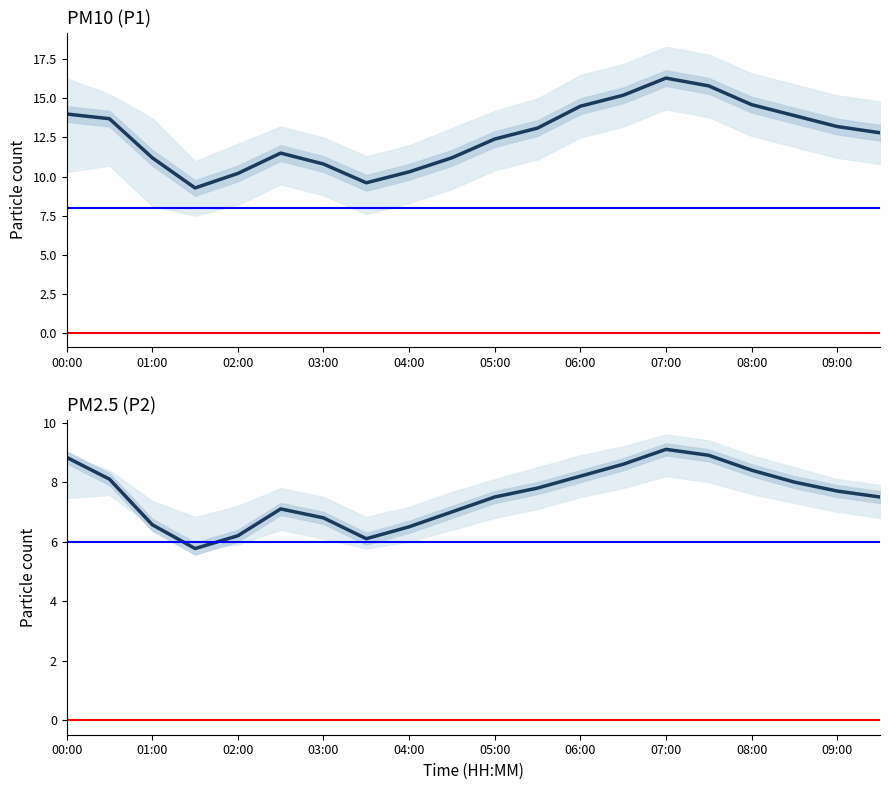

Which series has the largest total across all categories?

P1